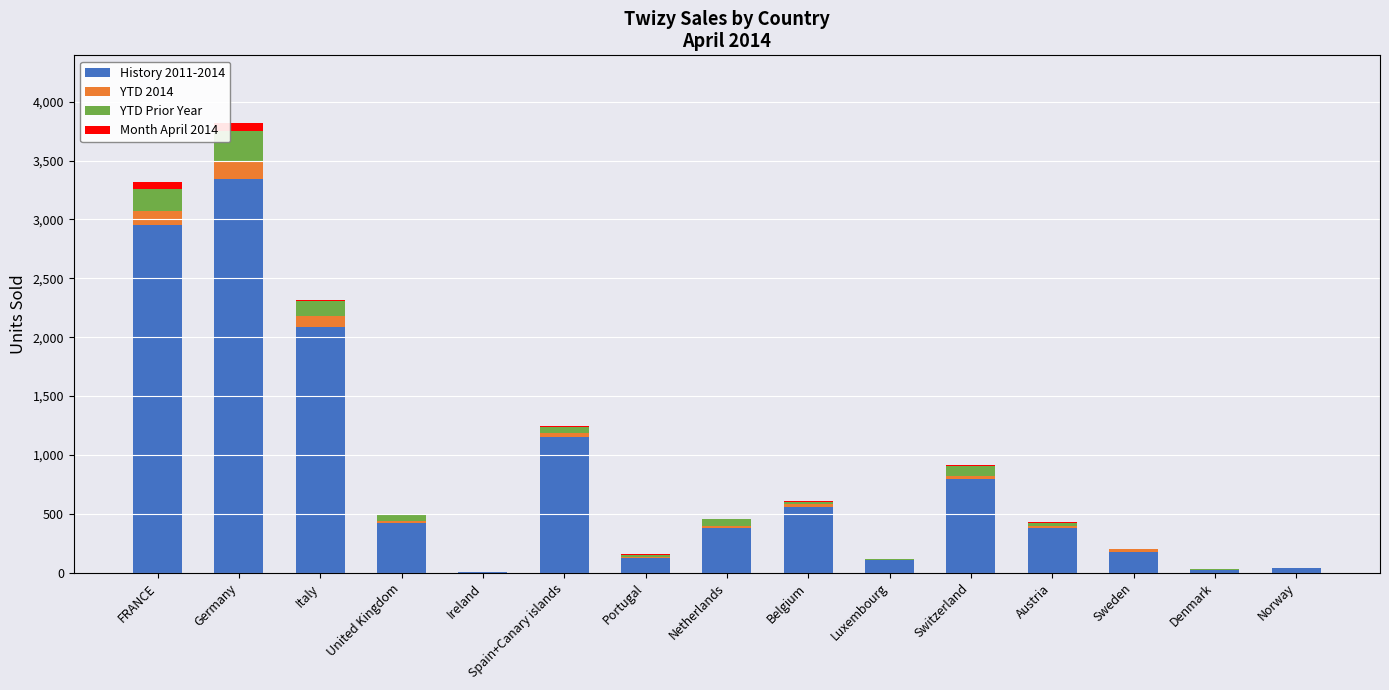

What is the sum of all History 2011-2014 values?

12544